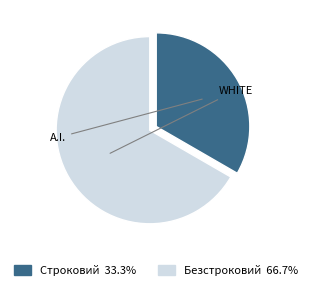

Which slice is the largest?

Безстроковий